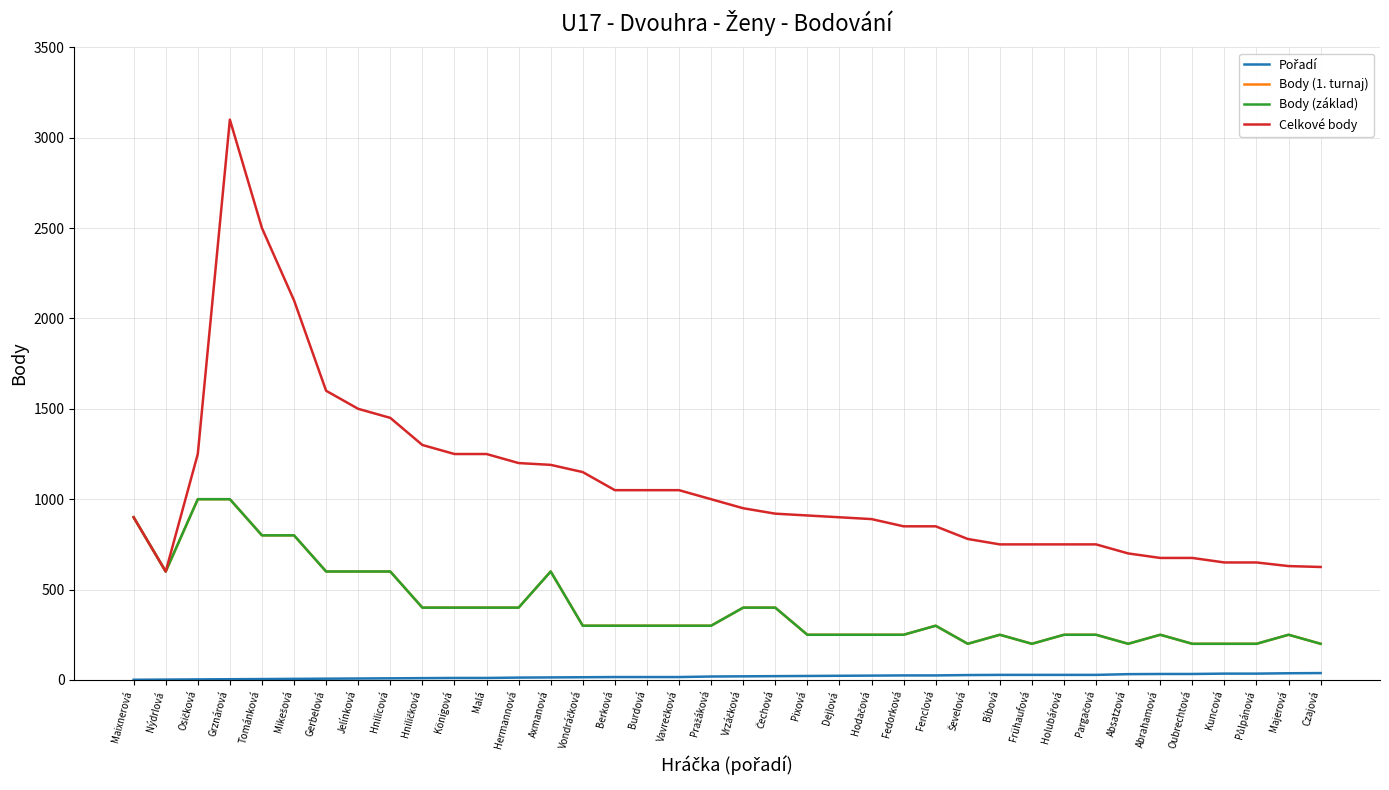

Between Ševelová and Gerbelová, which is larger?

Ševelová